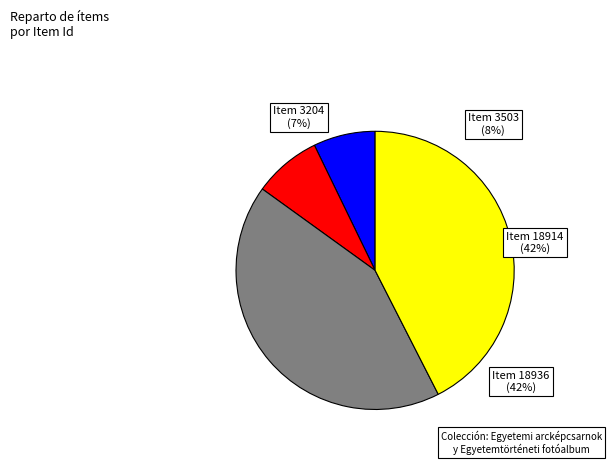

Does Item 3503 represent more than half of the total?

No